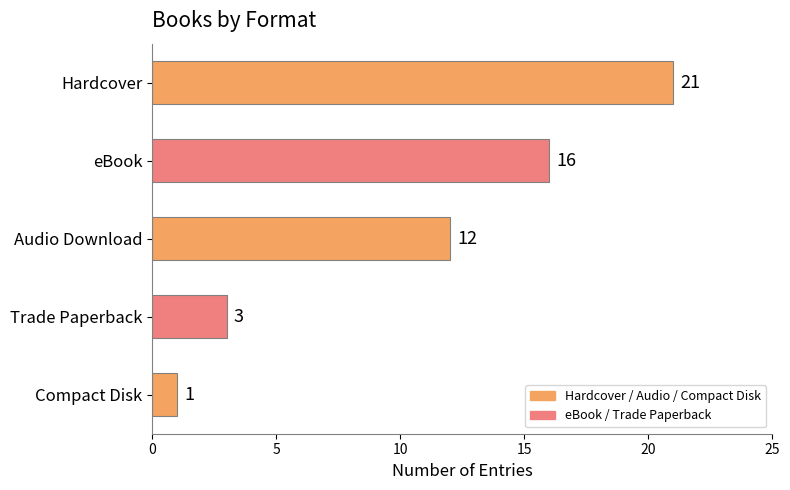

True or false: the data shows 2 at Compact Disk.

False